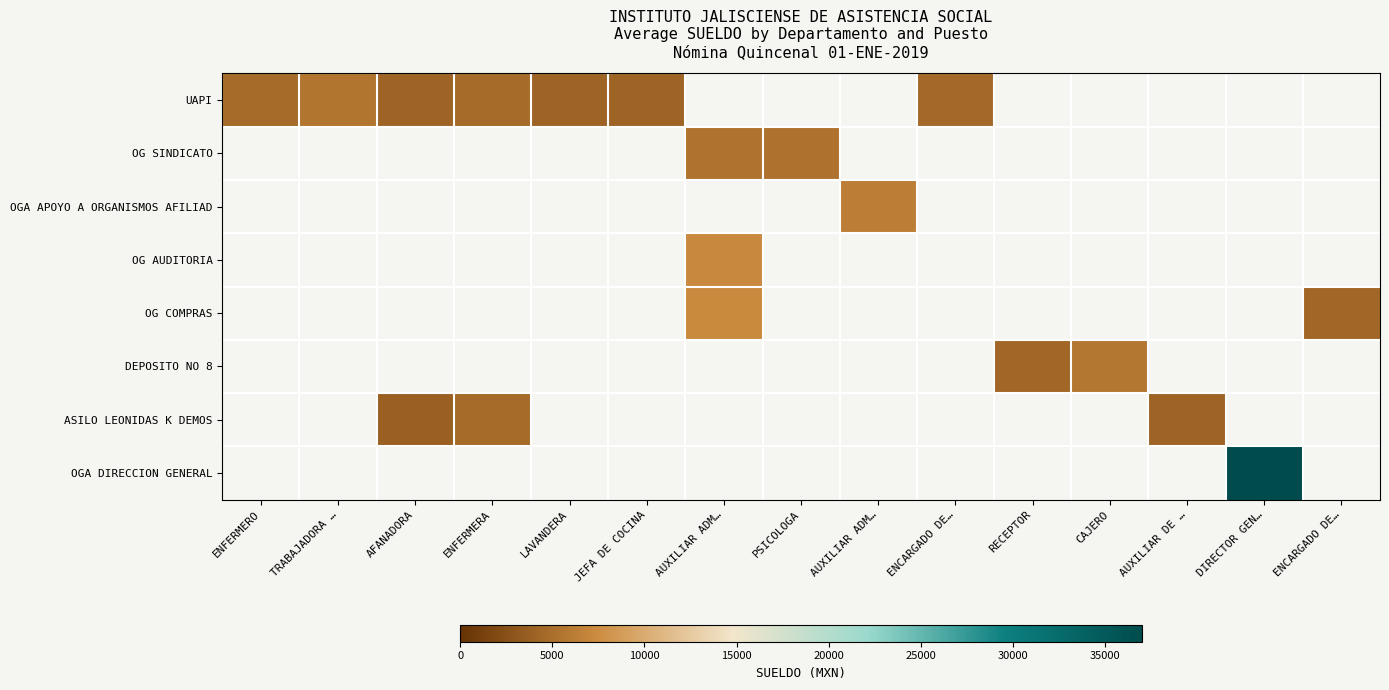

What is the greatest value displayed?

36903.4